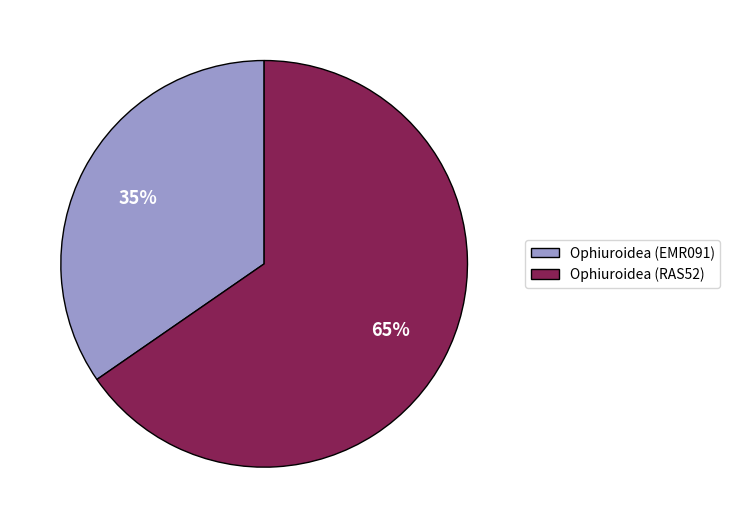

To the nearest percent, what is the average slice percentage?

50%